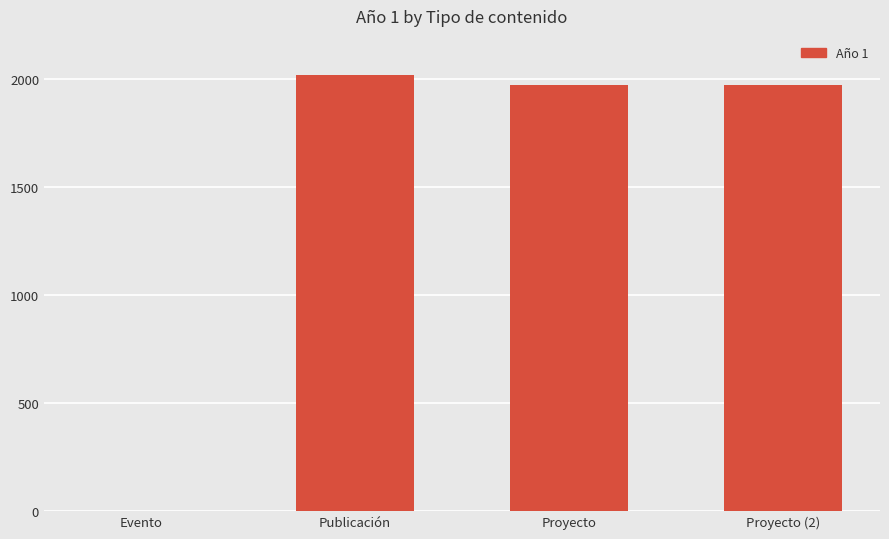

Count the number of categories in the chart.

4